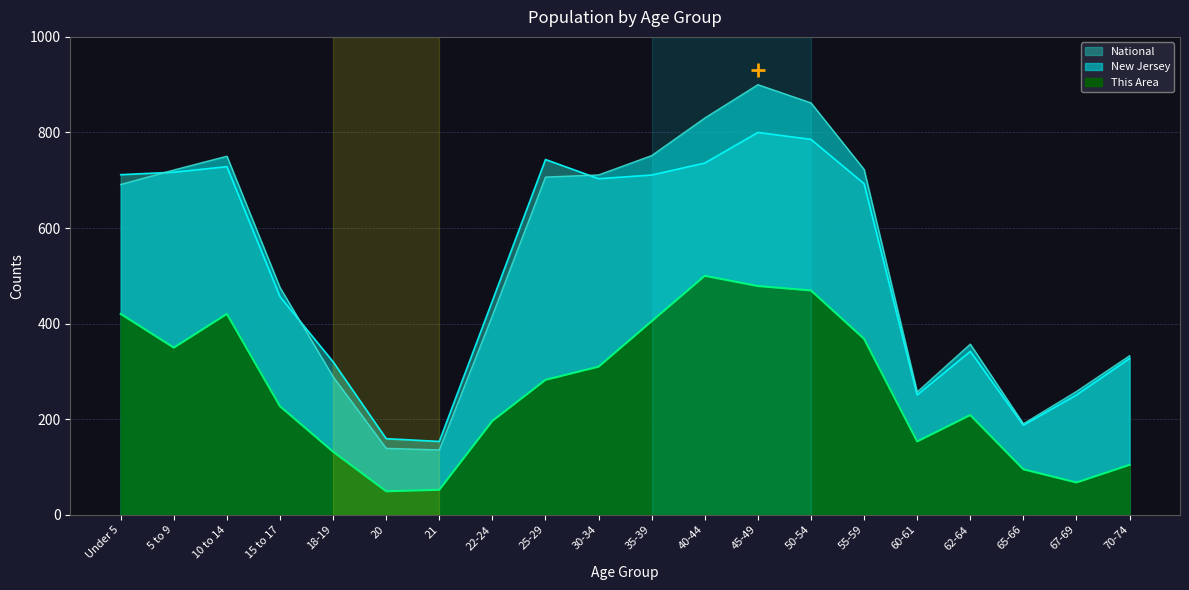

At which label is New Jersey closest to 517?

15 to 17